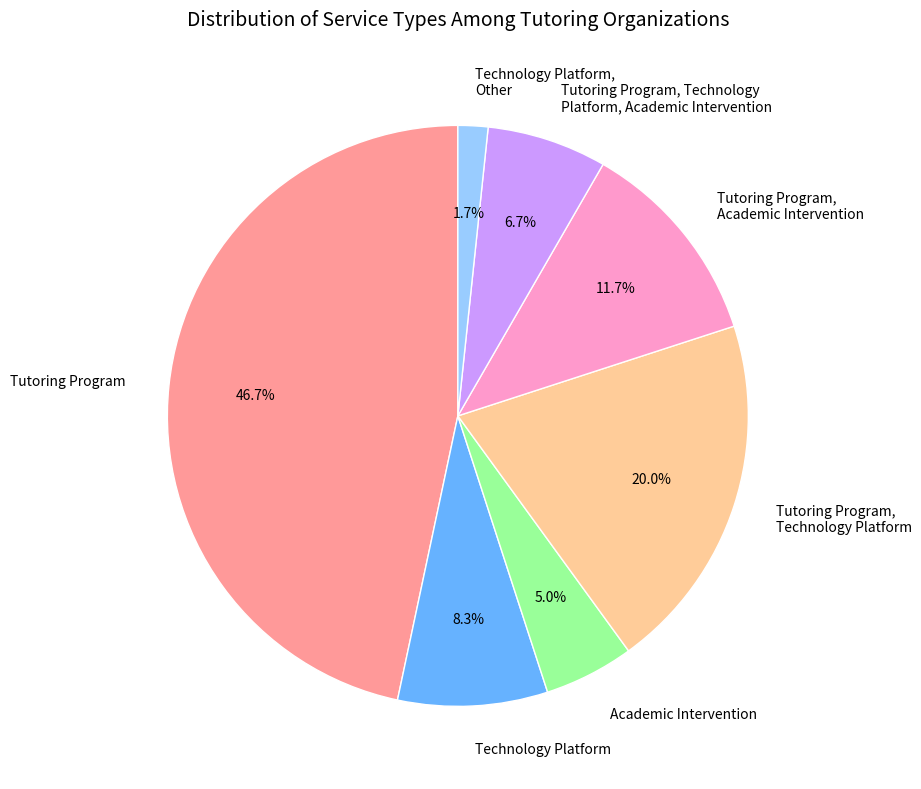

To the nearest percent, what is the difference between the Academic Intervention and Tutoring Program, Technology Platform, Academic Intervention slice percentages?

2%